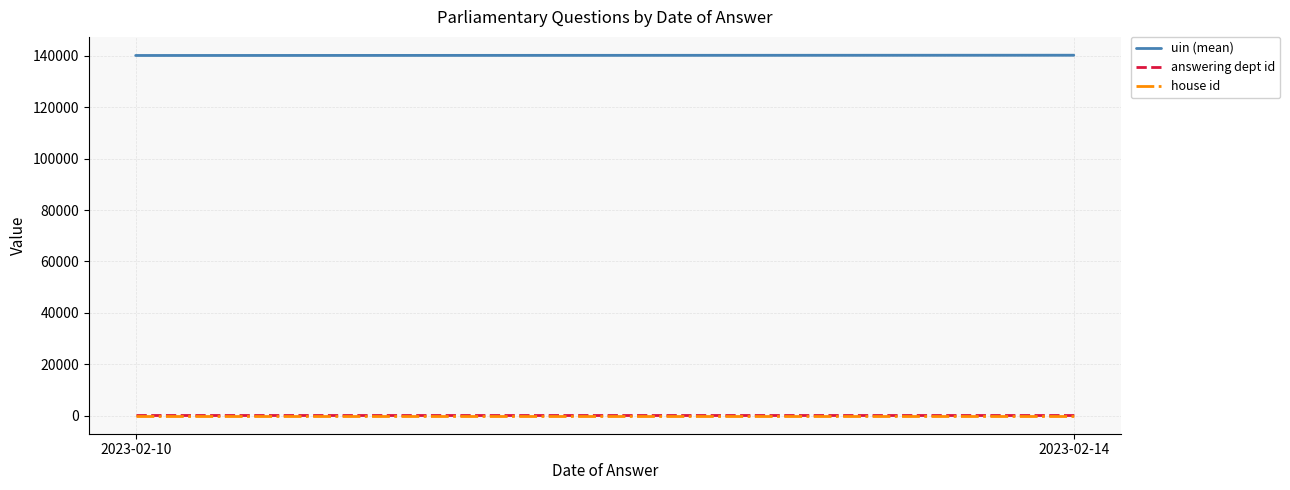

At 2023-02-10, list the series in order from smallest to largest.

house id, answering dept id, uin (mean)